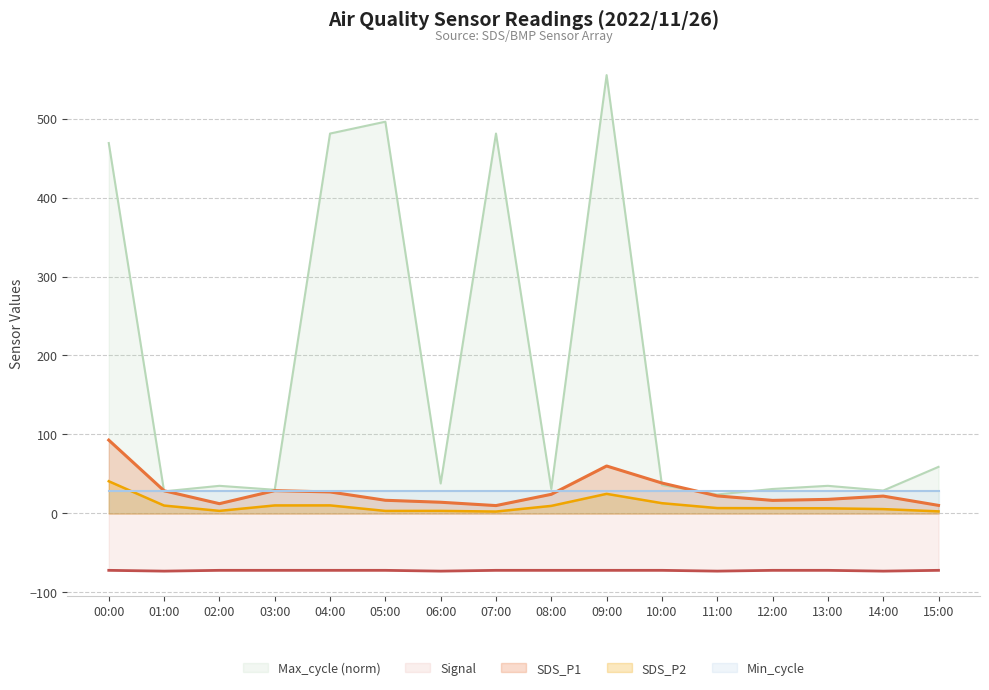

The value of SDS_P2 at 02:00 is 3.3. True or false?

True